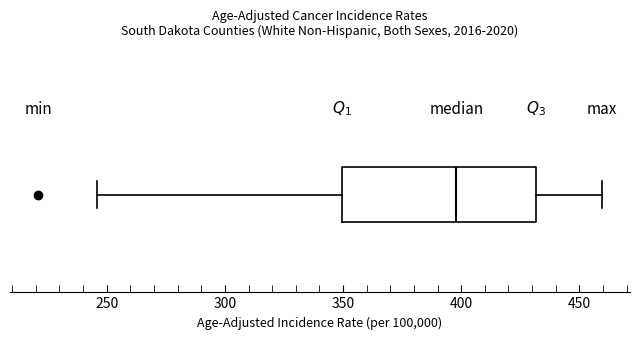

Read this box plot against the x-axis: the position of the median line, the range covered by the box, and the ends of both whiskers. The values are not printed on the chart, so give them approximately, as read against the axis.

median 400, box 350 to 430, whiskers 245 to 460